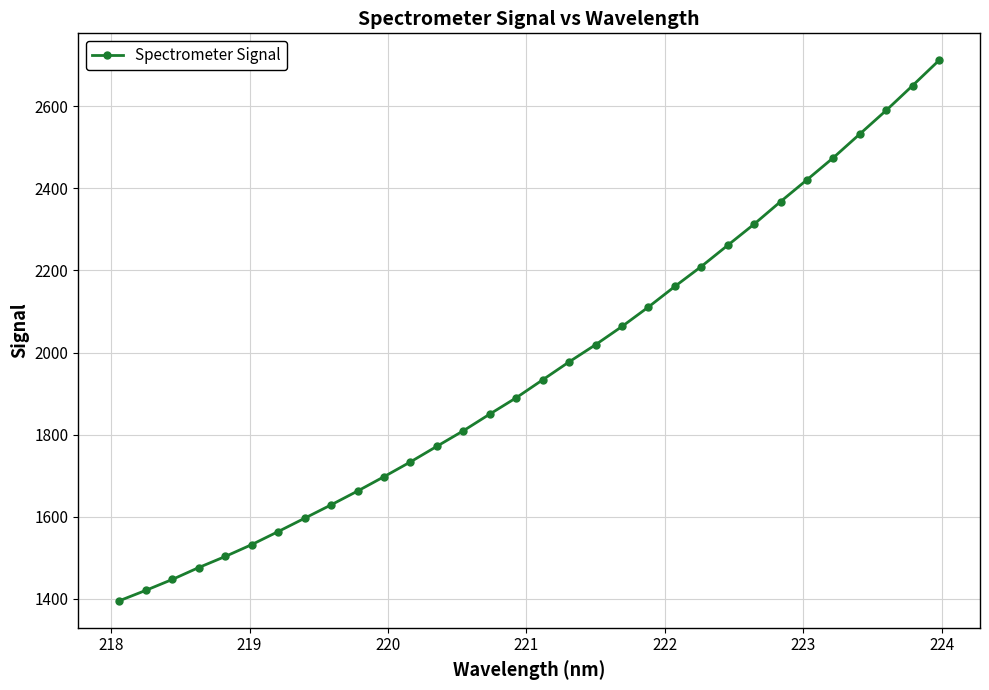

How many series are shown in this chart?

1